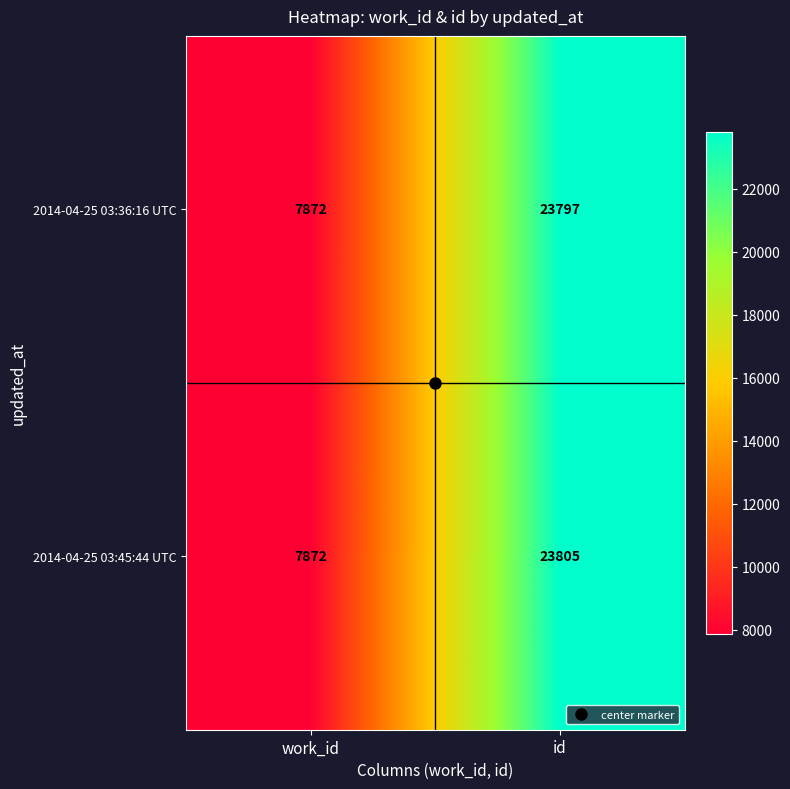

What is the sum of the 2014-04-25 03:45:44 UTC values at work_id and id?

31677